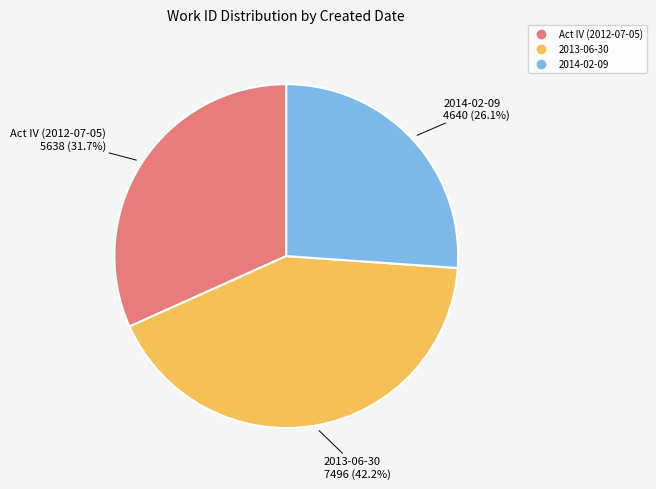

Combined, what portion of the pie is Act IV (2012-07-05) and 2013-06-30?

73.9%